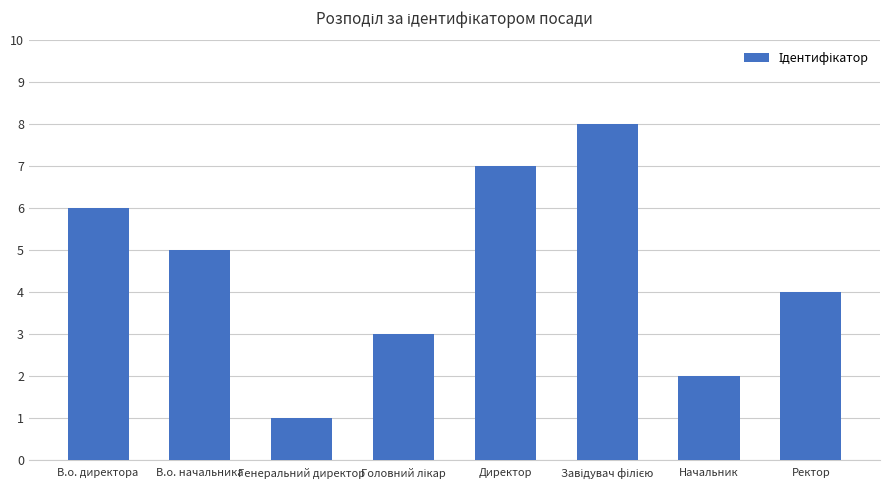

True or false: the data shows 1 at Генеральний директор.

True